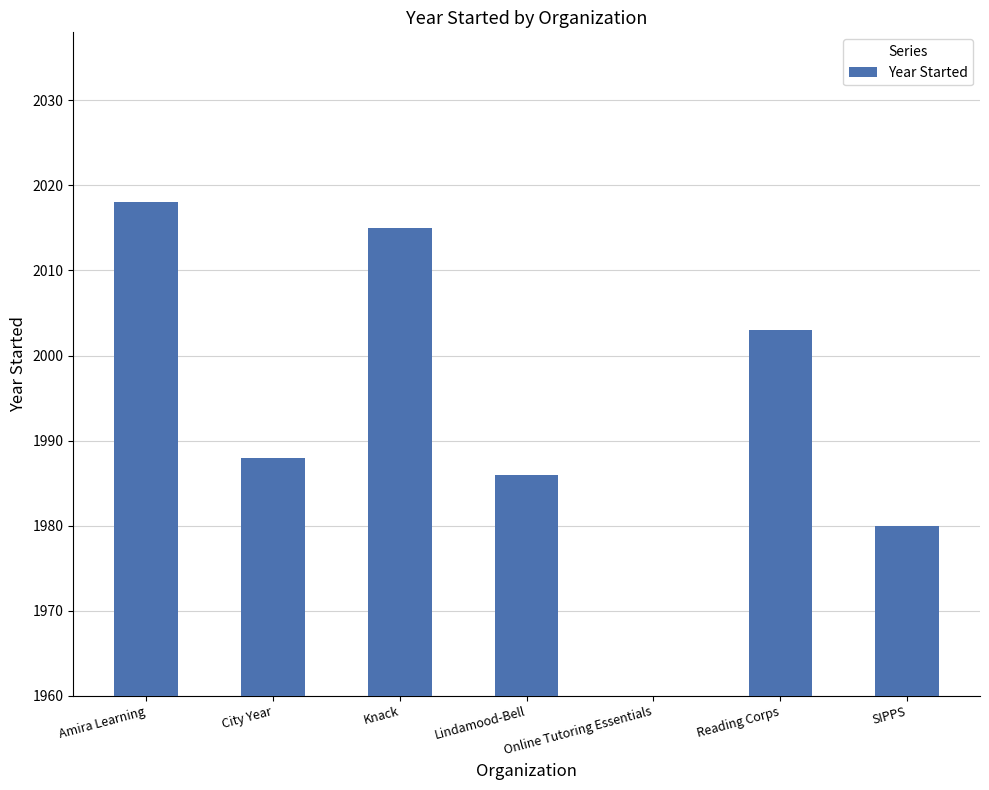

What is the ratio of the value at Amira Learning to the value at City Year?

1.0